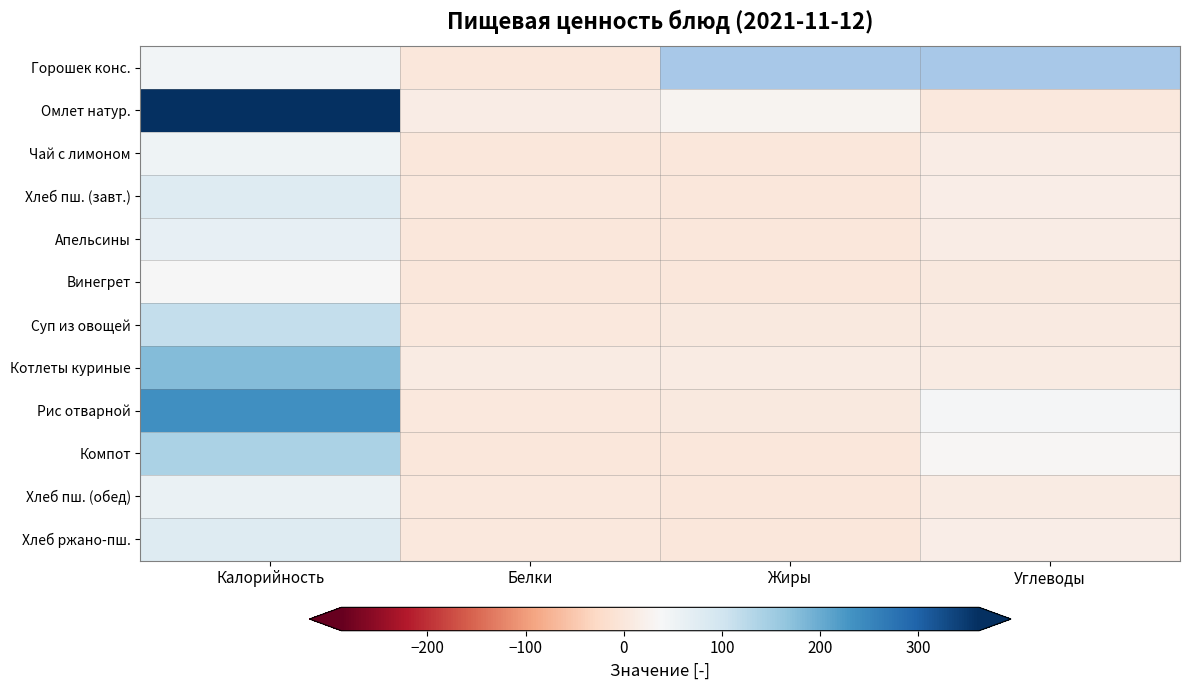

Rank the series by their average value, from highest to lowest.

Горошек конс., Омлет натур., Рис отварной, Котлеты куриные, Компот, Суп из овощей, Хлеб пш. (завт.), Хлеб ржано-пш., Апельсины, Хлеб пш. (обед), Чай с лимоном, Винегрет